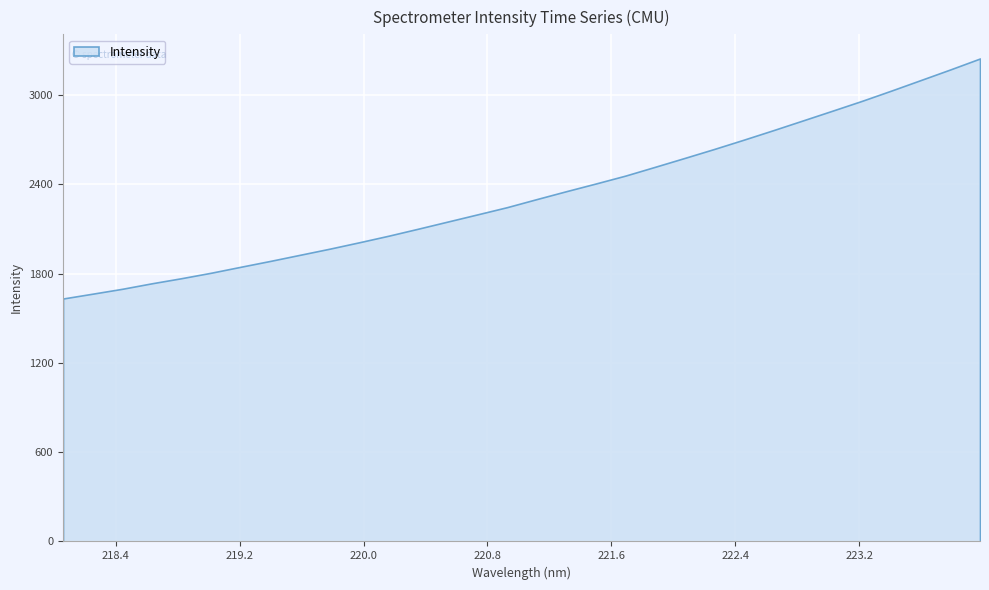

Rank the categories by value from highest to lowest.

223.9802, 223.7895, 223.5987, 223.408, 223.2172, 223.0264, 222.8355, 222.6447, 222.4538, 222.263, 222.0721, 221.8812, 221.6902, 221.4993, 221.3083, 221.1174, 220.9264, 220.7354, 220.5444, 220.3533, 220.1623, 219.9712, 219.7801, 219.589, 219.3979, 219.2067, 219.0156, 218.8244, 218.6332, 218.442, 218.2508, 218.0596